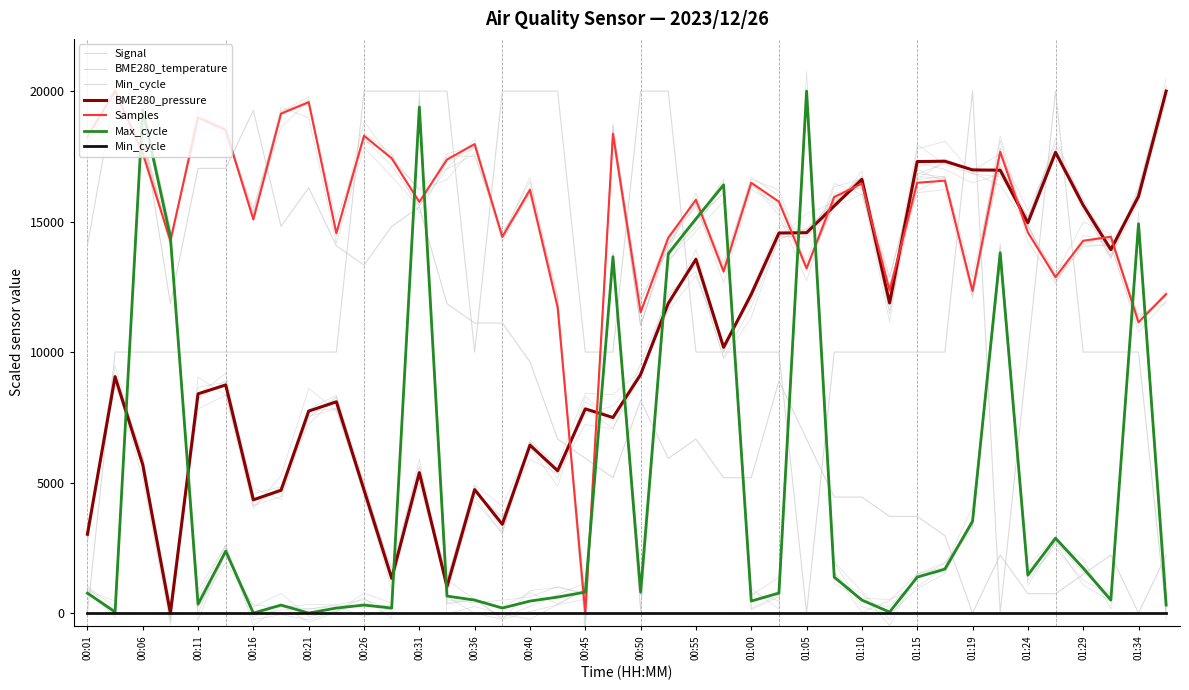

At which category is the sum across all series the highest?

00:31